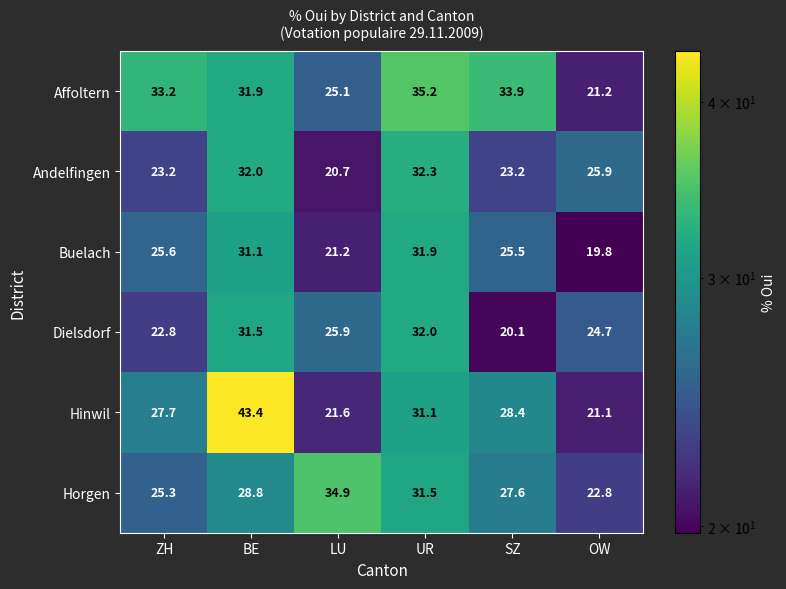

Which label corresponds to the largest value in the chart?

BE